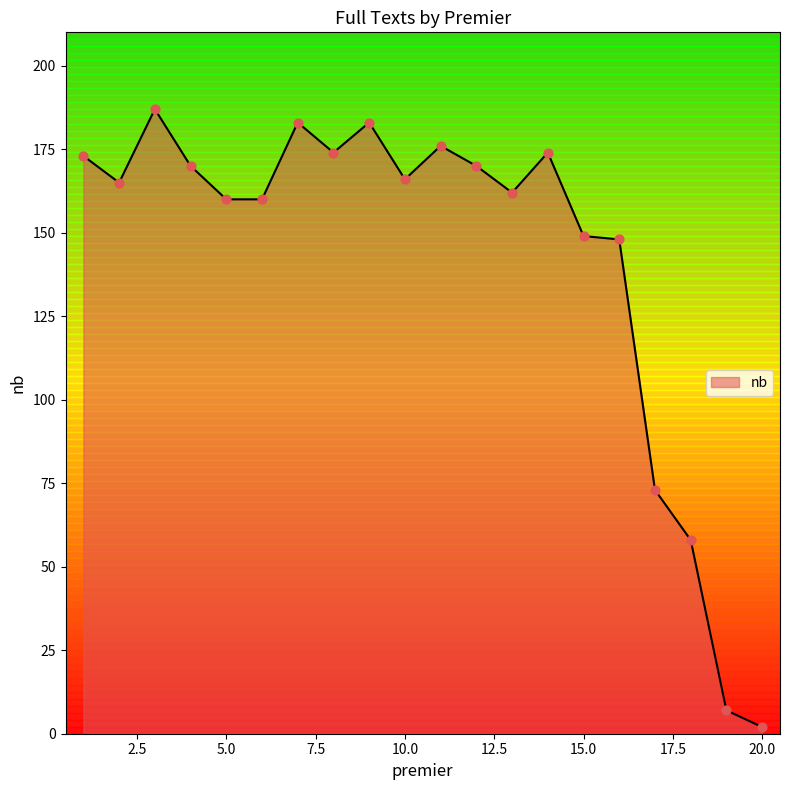

What is the difference between the maximum and minimum values?

185